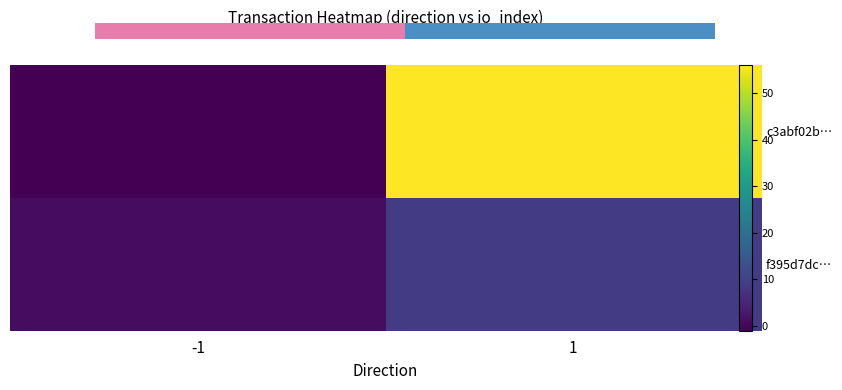

The c3abf02b… series shows -1 at -1. True or false?

True